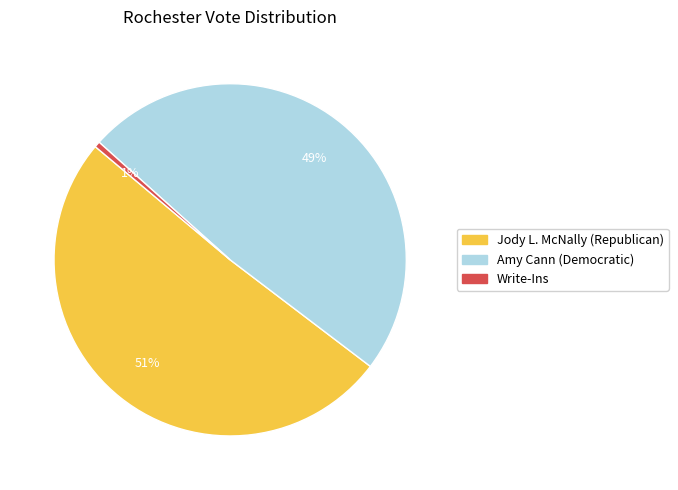

Is there a majority slice in this chart?

Yes